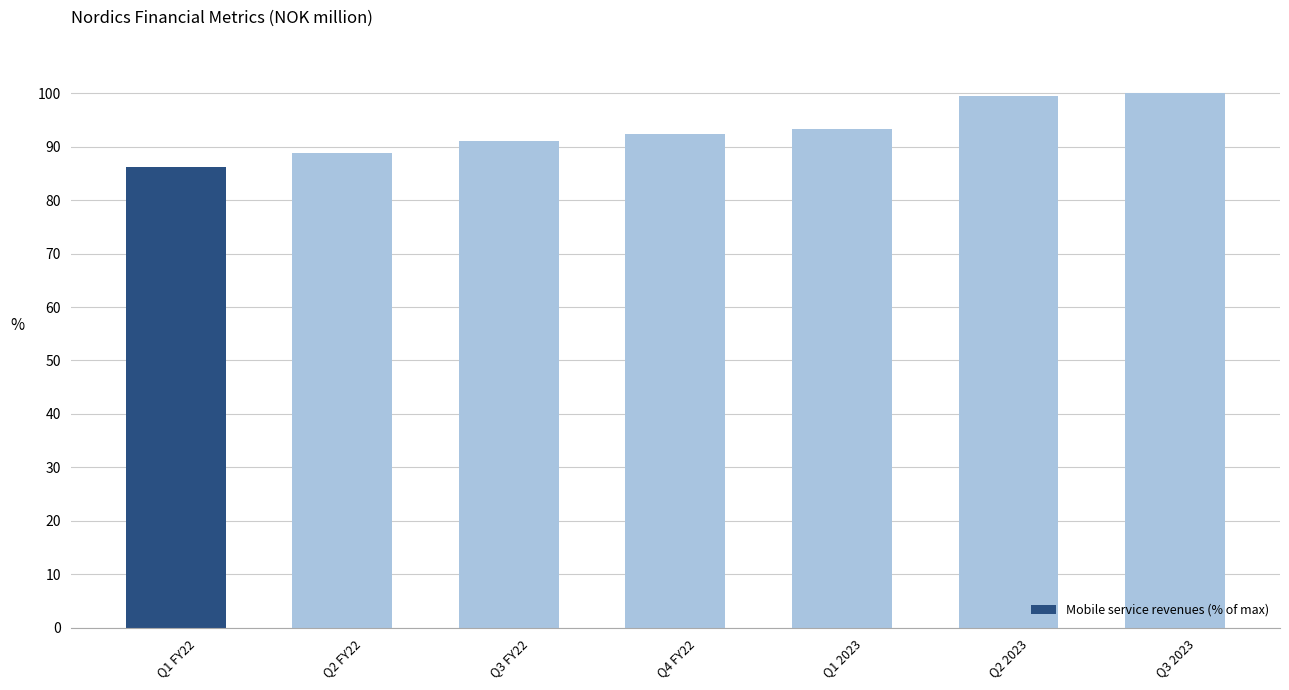

How many distinct data groups are displayed?

1